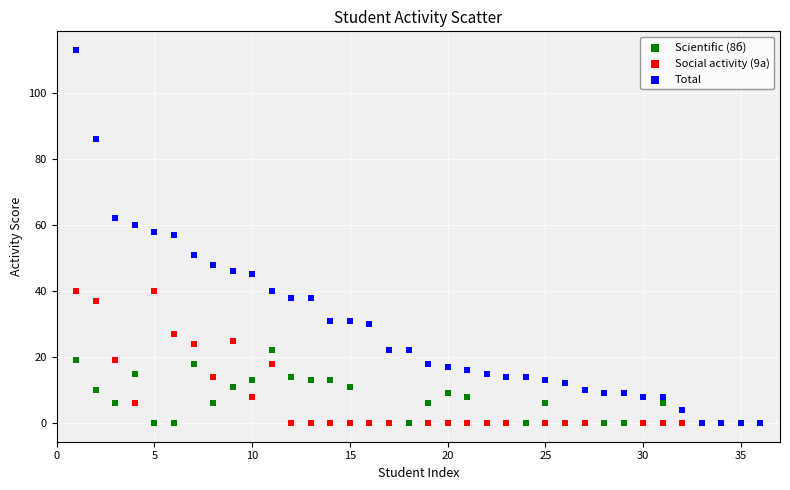

Which series reaches the maximum Y coordinate?

Total